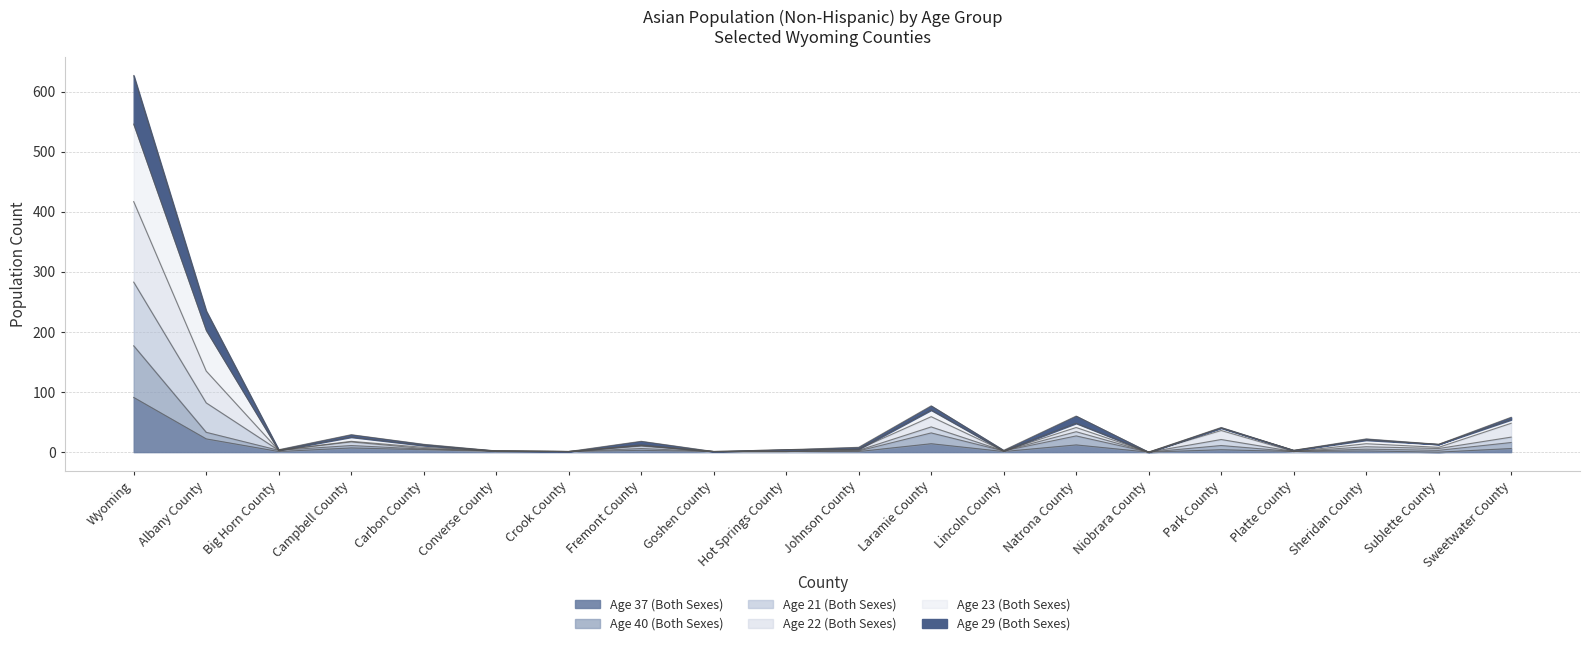

True or false: Both Sexes 21yr has a value of 77 at Laramie County.

True